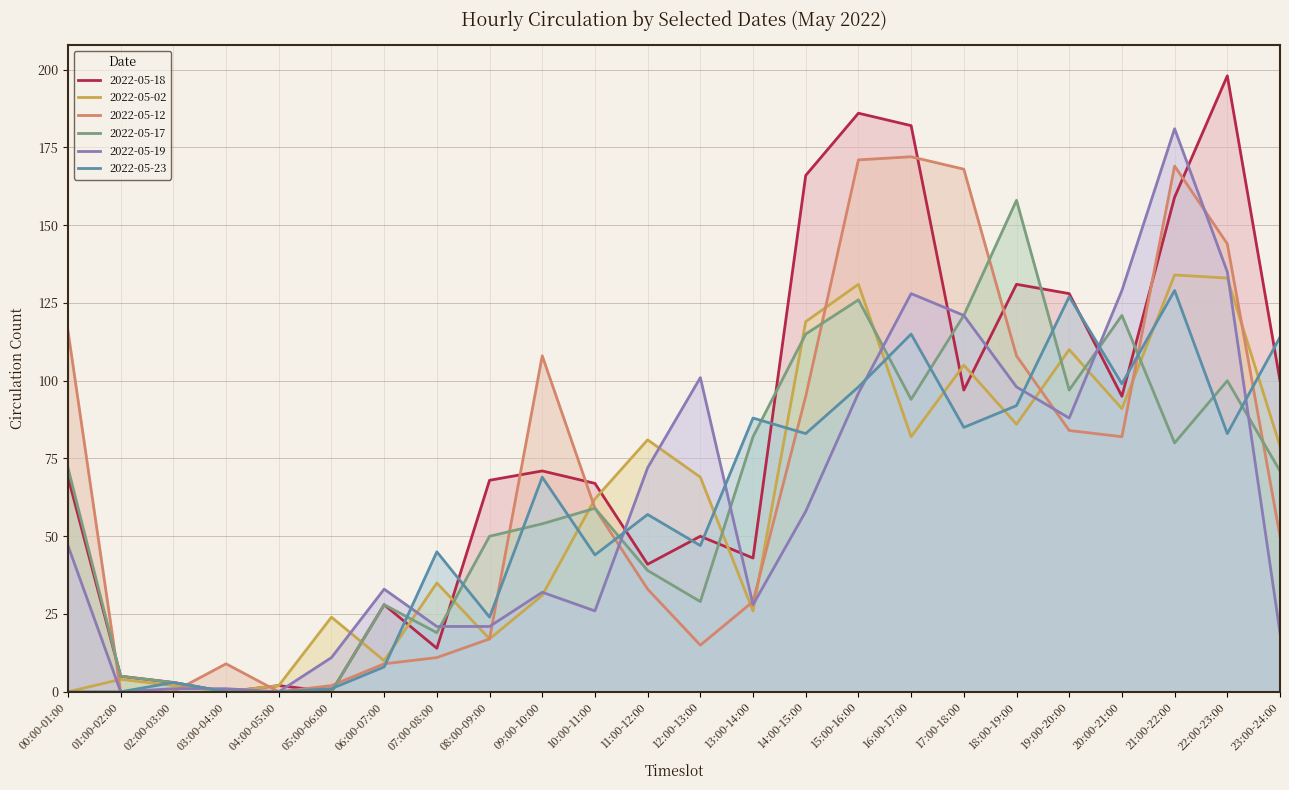

List the labels in order of 2022-05-19 value, largest first.

21:00-22:00, 22:00-23:00, 20:00-21:00, 16:00-17:00, 17:00-18:00, 12:00-13:00, 18:00-19:00, 15:00-16:00, 19:00-20:00, 11:00-12:00, 14:00-15:00, 00:00-01:00, 06:00-07:00, 09:00-10:00, 13:00-14:00, 10:00-11:00, 07:00-08:00, 08:00-09:00, 23:00-24:00, 05:00-06:00, 02:00-03:00, 03:00-04:00, 01:00-02:00, 04:00-05:00